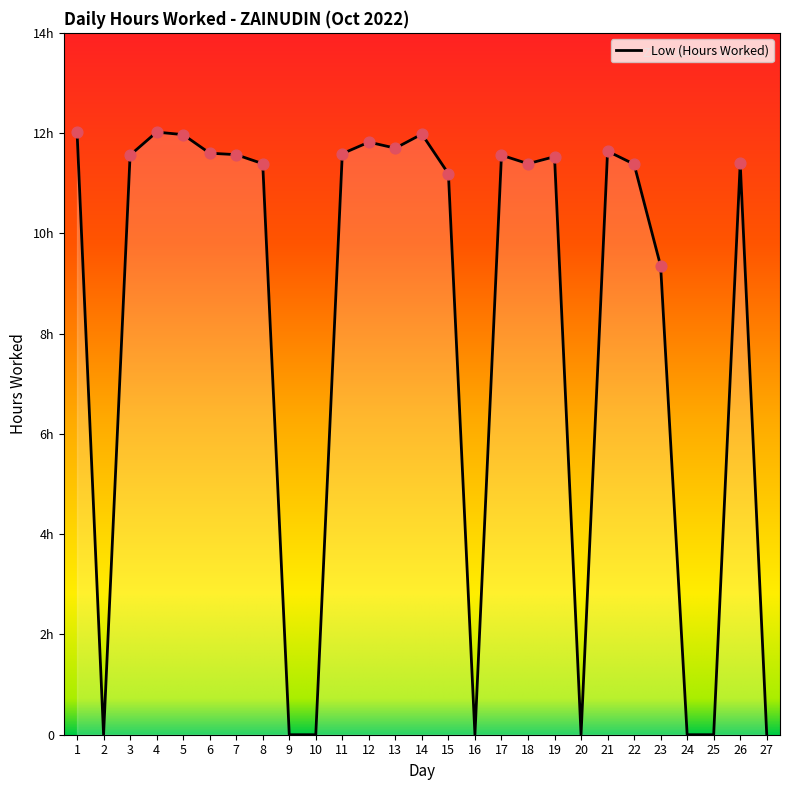

What is the change in value from 1 to 22?

-0.6